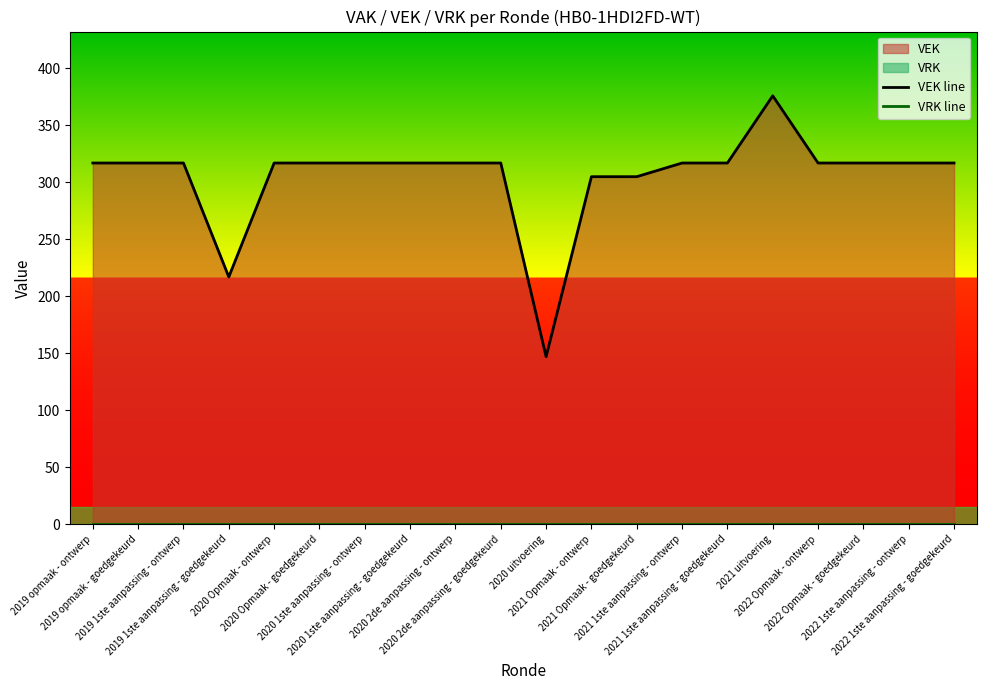

Reading right to left, list all the values displayed in this chart.

VEK line: 317	317	317	317	376	317	317	305	305	147	317	317	317	317	317	317	217	317	317	317
VRK line: 0	0	0	0	0	0	0	0	0	0	0	0	0	0	0	0	0	0	0	0